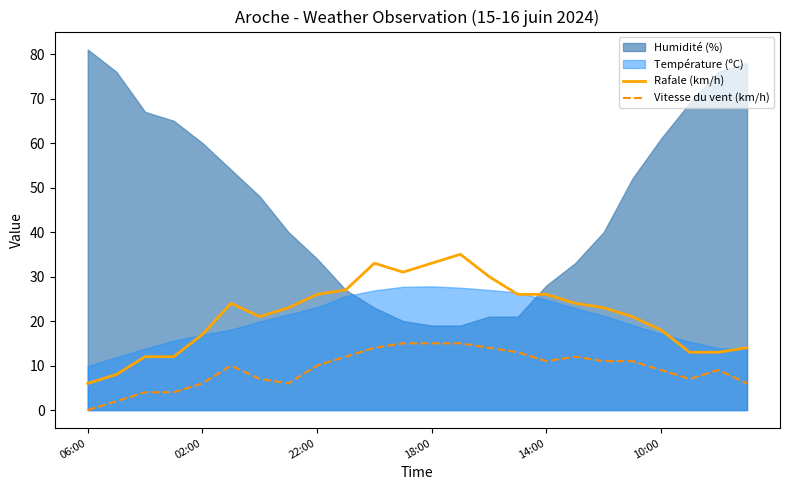

True or false: Vitesse du vent (km/h) has a value of 15 at 18:00.

True